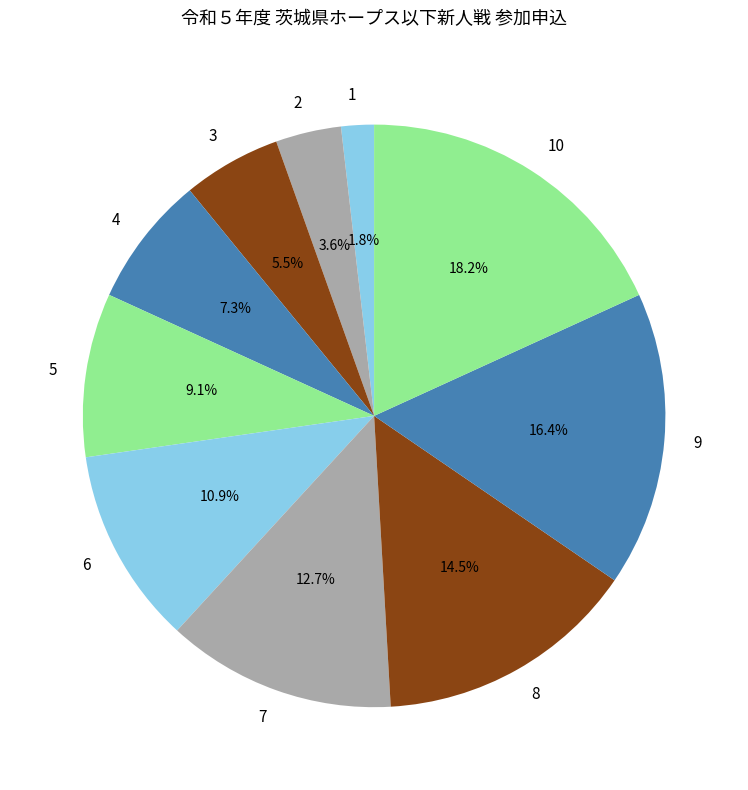

Approximately how many times larger is the value at 6 compared to 5?

1.2